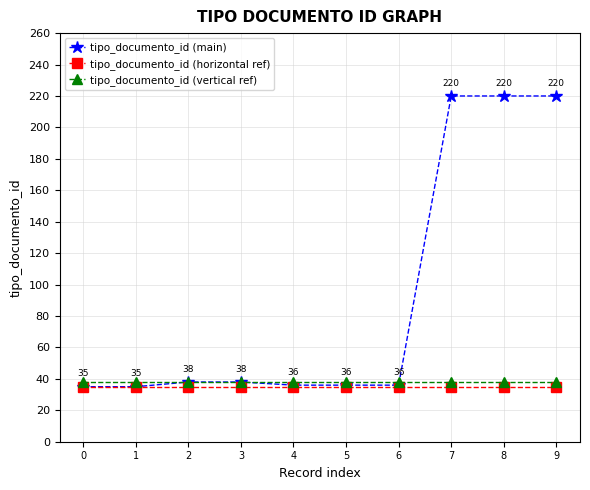

What is the highest value of the tipo_documento_id (vertical ref) series?

38